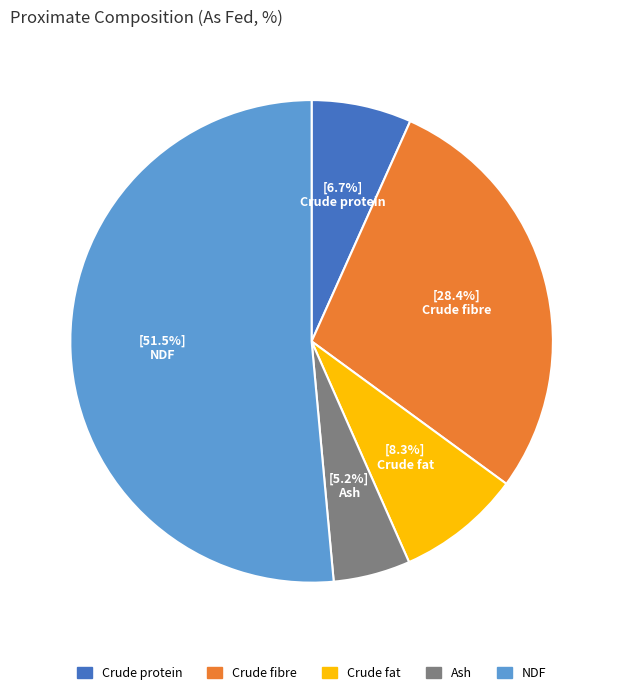

Does any single category account for the majority?

Yes